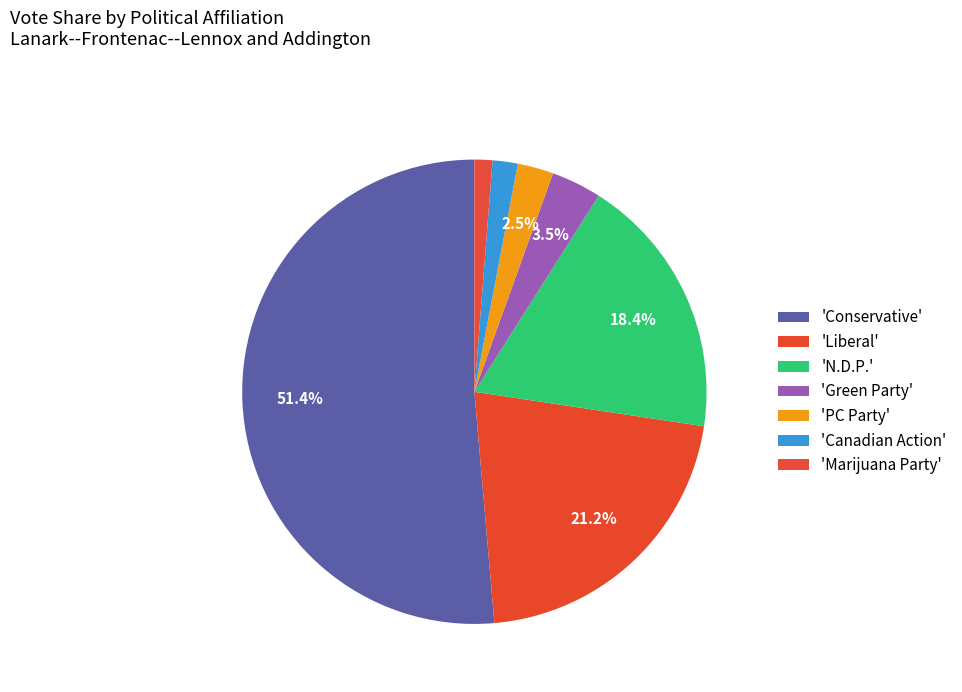

How many slices are in this pie chart?

7